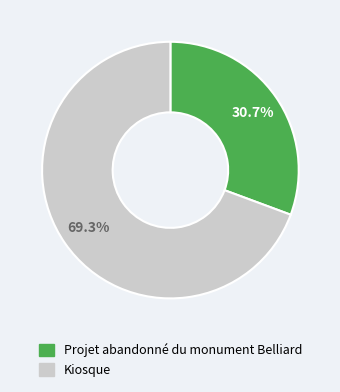

What is the ratio of the value at Kiosque to the value at Projet abandonné du monument Belliard?

2.3